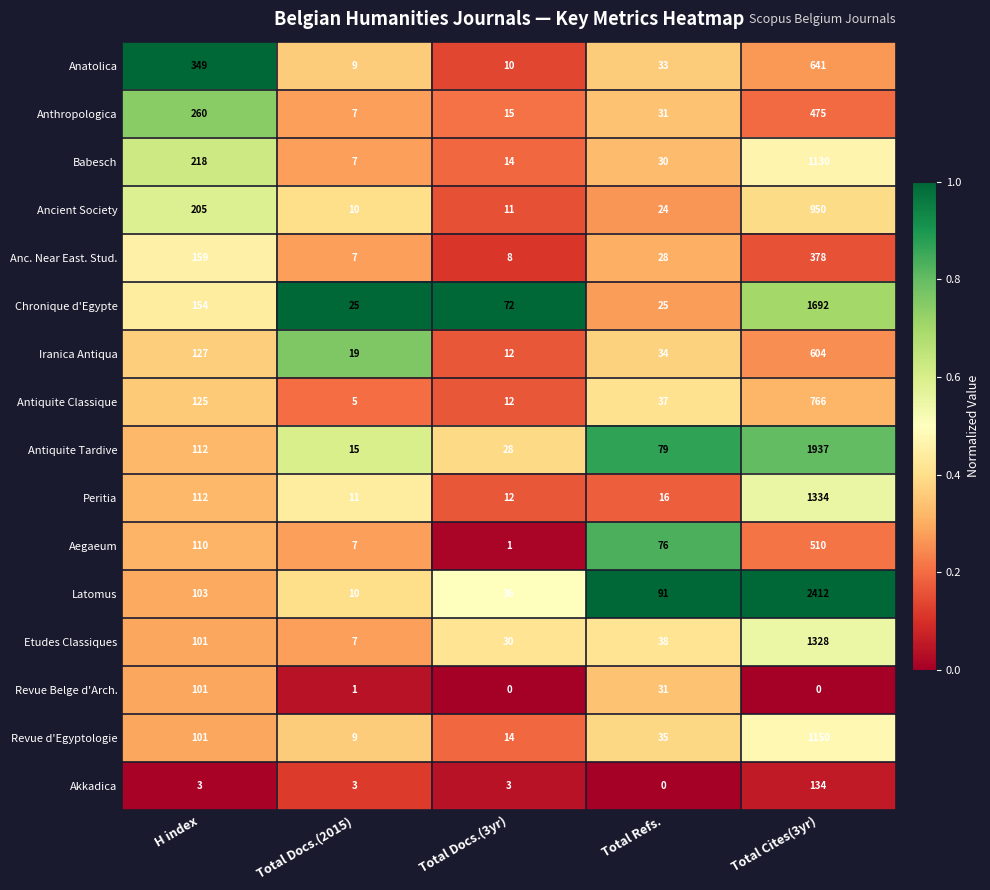

At how many categories does at least one series exceed 0?

5